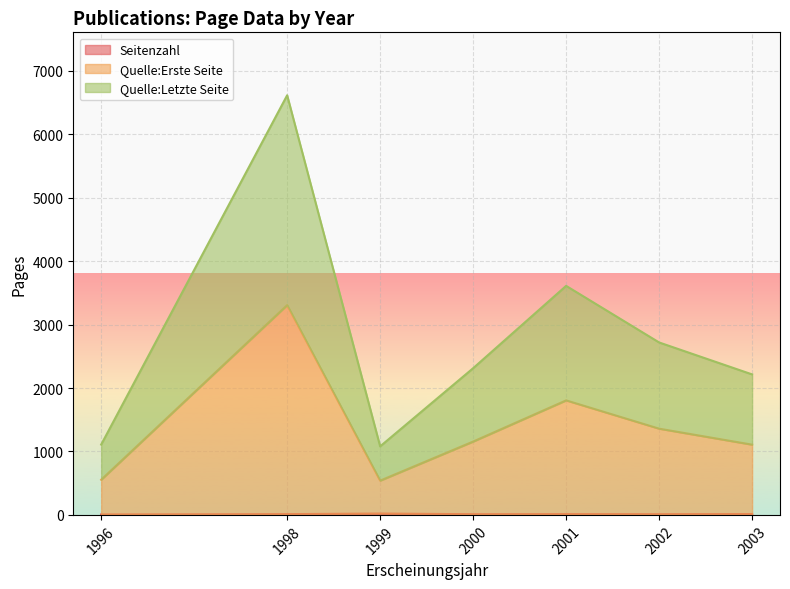

What is the smallest value displayed?

2